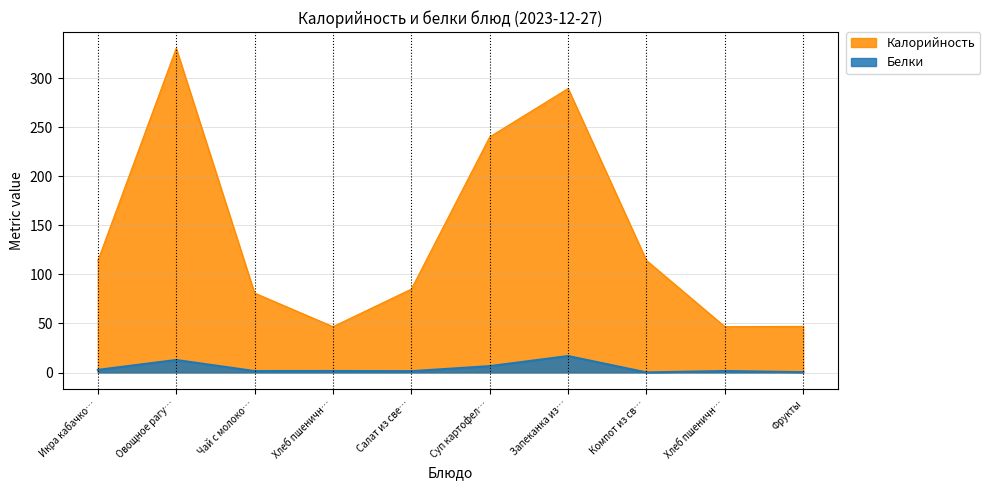

At Хлеб пшеничн…, list the series in order from largest to smallest.

Калорийность, Белки